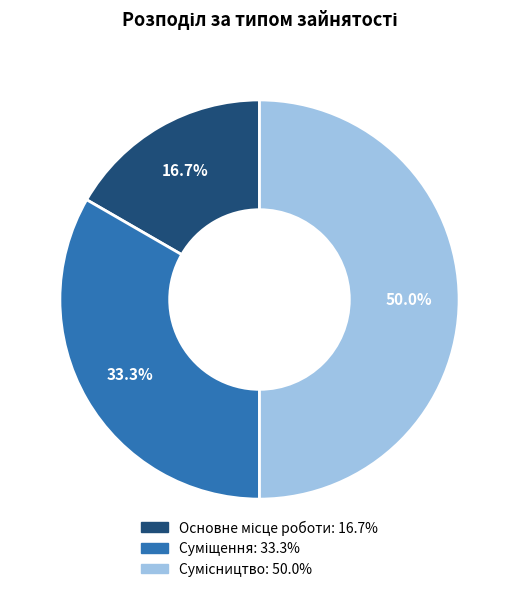

How many slices are in this pie chart?

3